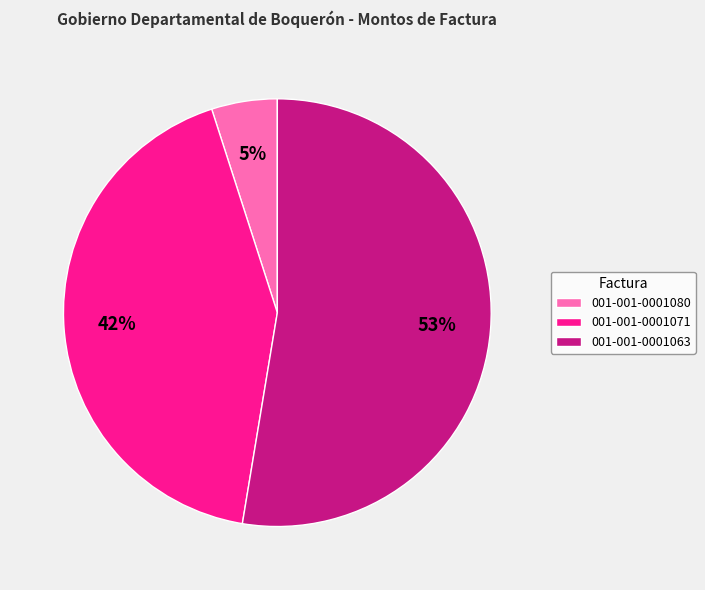

Is it true that 001-001-0001063 is 53% of the pie?

True